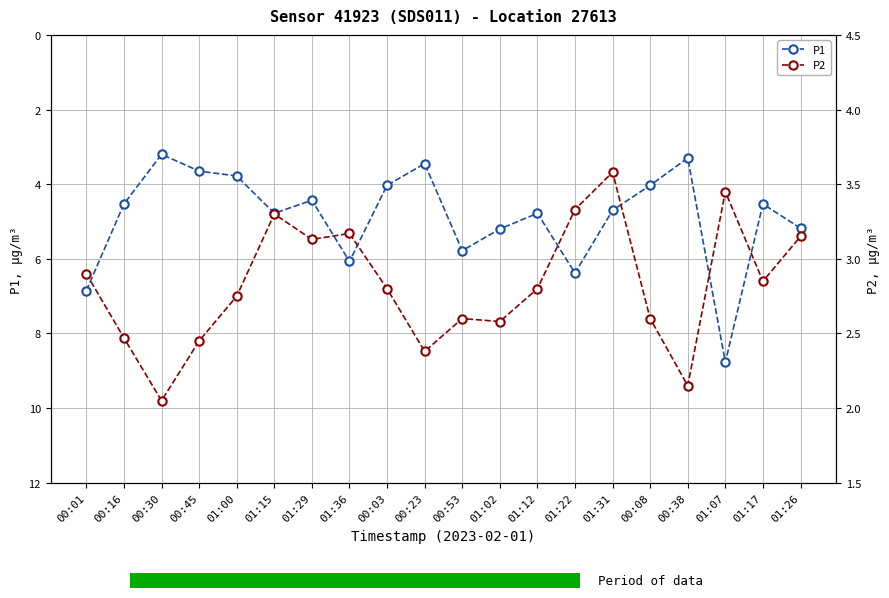

Reading left to right, extract all data points from this chart.

P1: 6.8	4.5	3.2	3.6	3.8	4.8	4.4	6.1	4.0	3.5	5.8	5.2	4.8	6.4	4.7	4.0	3.3	8.8	4.5	5.2
P2: 2.9	2.5	2.0	2.5	2.8	3.3	3.1	3.2	2.8	2.4	2.6	2.6	2.8	3.3	3.6	2.6	2.1	3.5	2.9	3.1